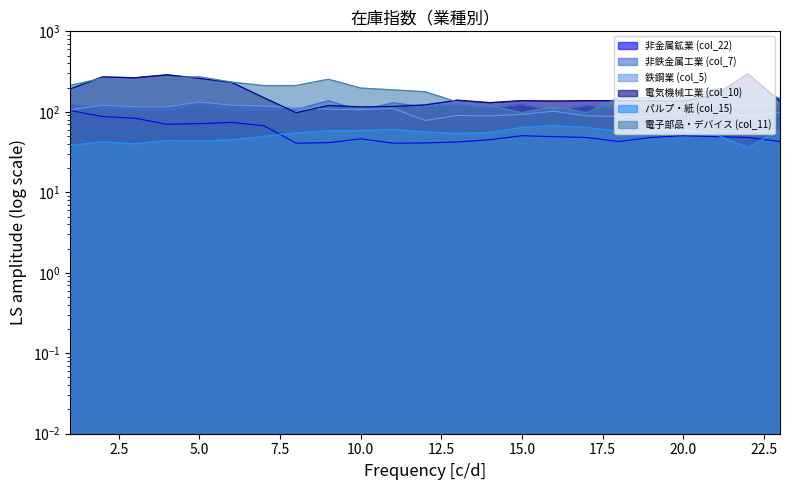

At which category does パルプ・紙 (col_15) reach its first local peak?

2